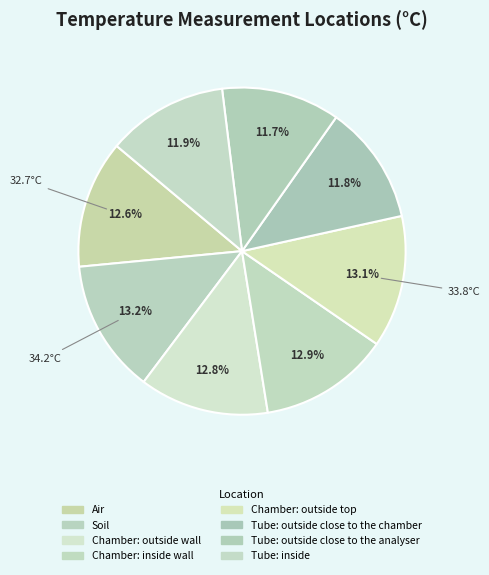

Approximately how many times larger is the value at Chamber: outside wall compared to Tube: outside close to the analyser?

1.1